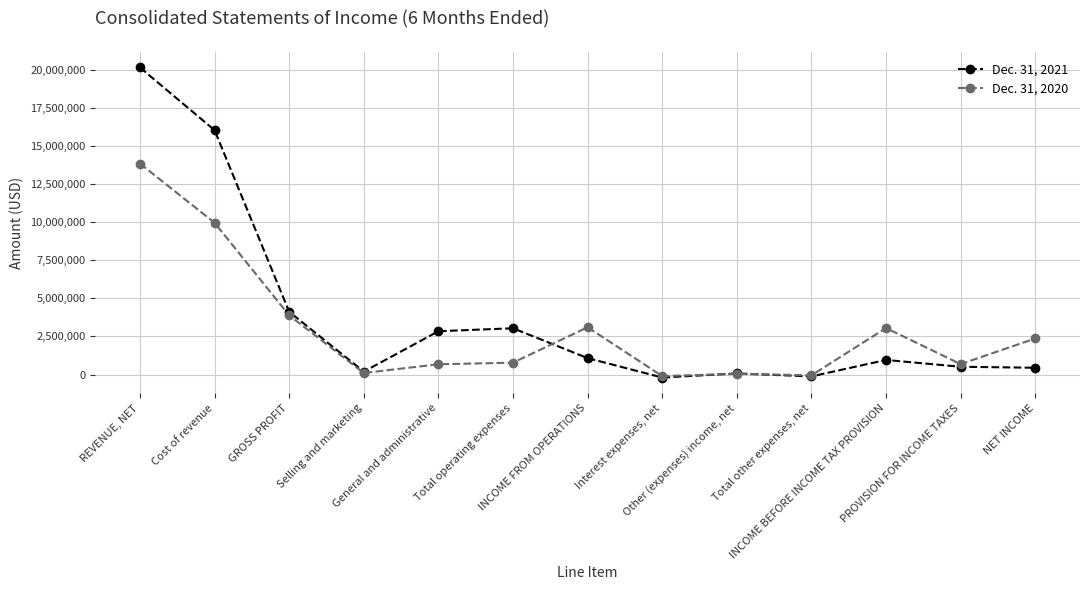

What is the difference between the Dec. 31, 2020 values at INCOME FROM OPERATIONS and PROVISION FOR INCOME TAXES?

2416049